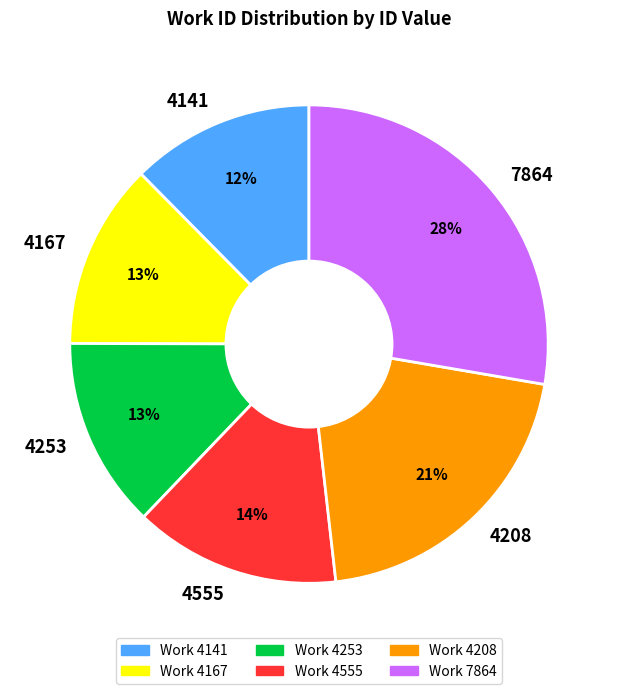

The 4208 slice represents 21% of the pie. True or false?

True